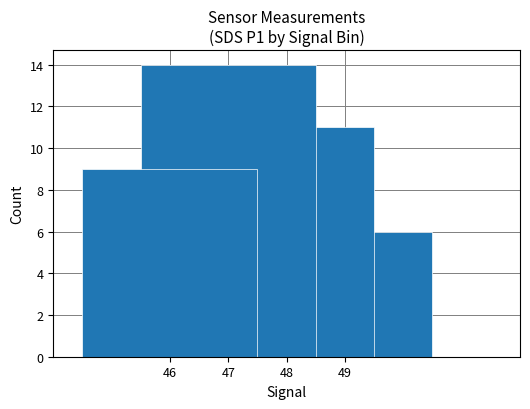

Are the bars grouped side by side (vs. stacked)?

No